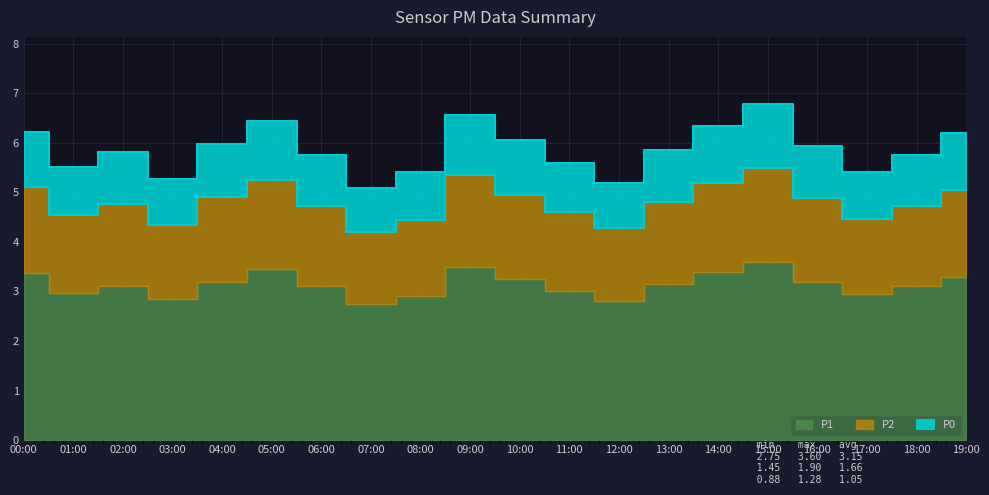

What is the smallest value displayed?

0.9